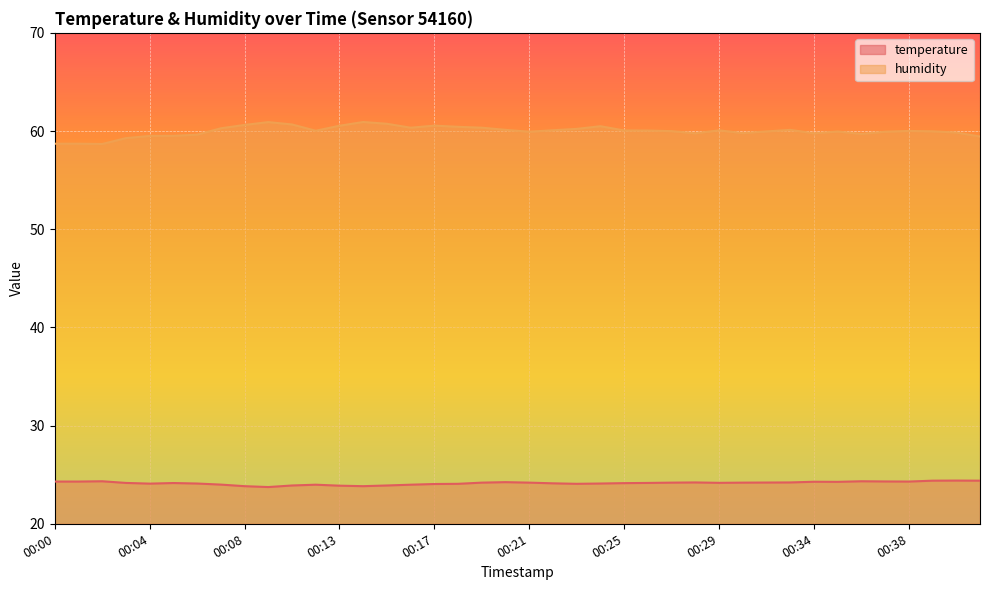

What are all the series names shown in the legend?

temperature, humidity